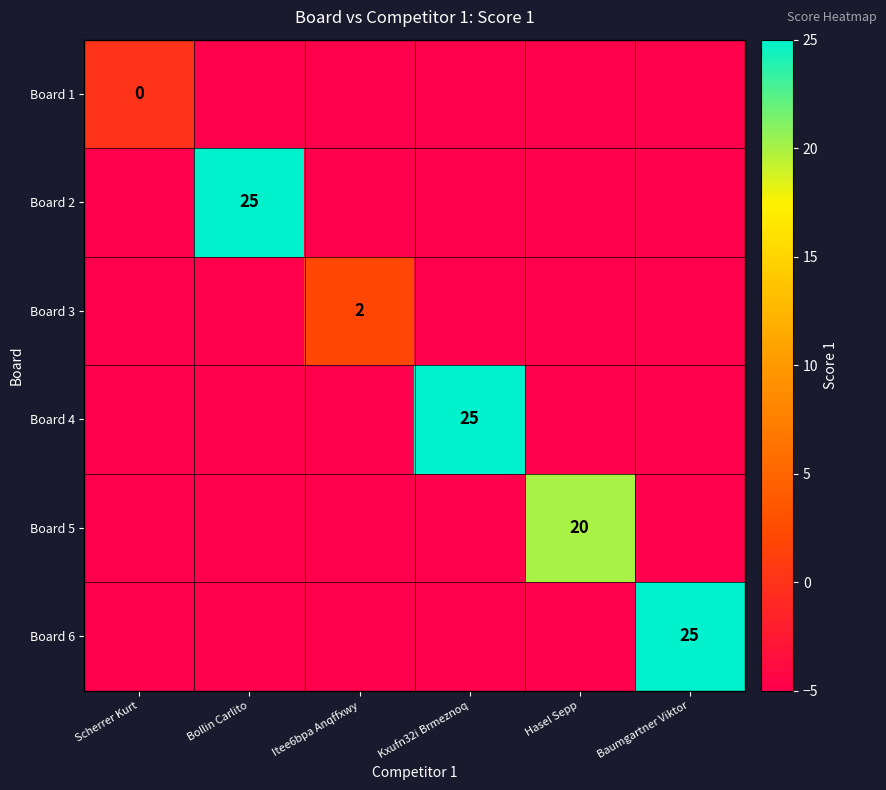

What is the total value across all series at Scherrer Kurt?

-25